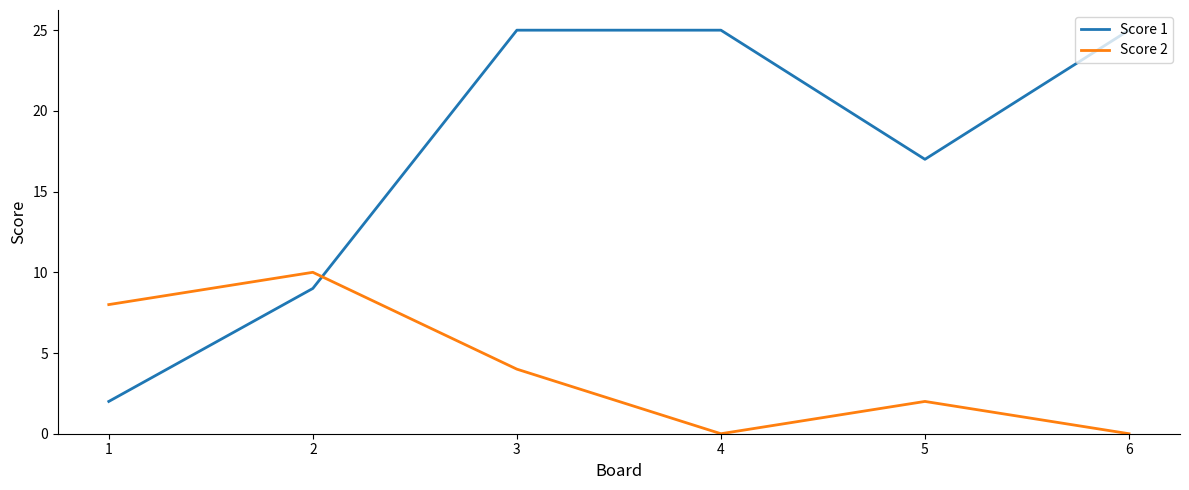

Rank the series by their maximum value, from lowest to highest.

Score 2, Score 1